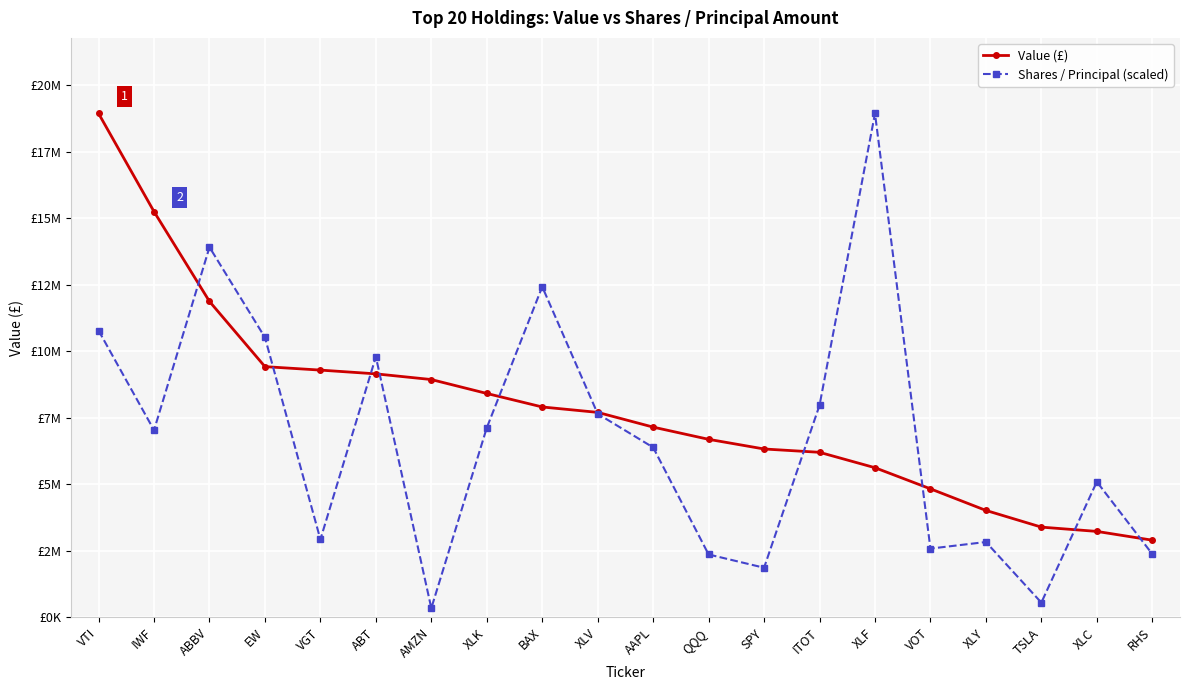

What are all the series names shown in the legend?

Value (£), Shares / Principal (scaled)